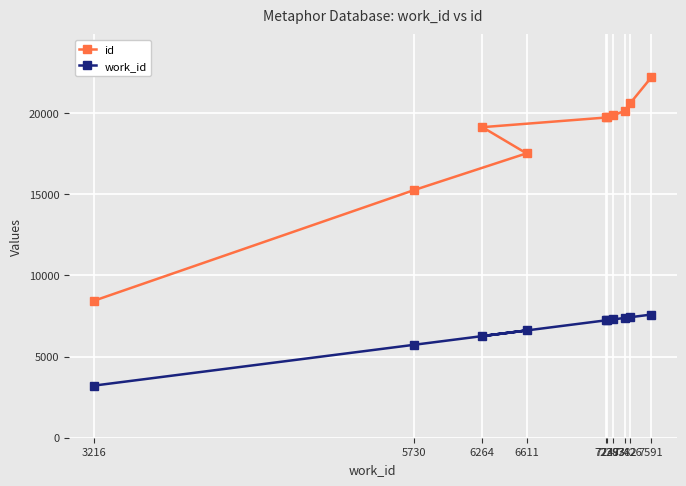

Is this an area chart (filled region under the line)?

No